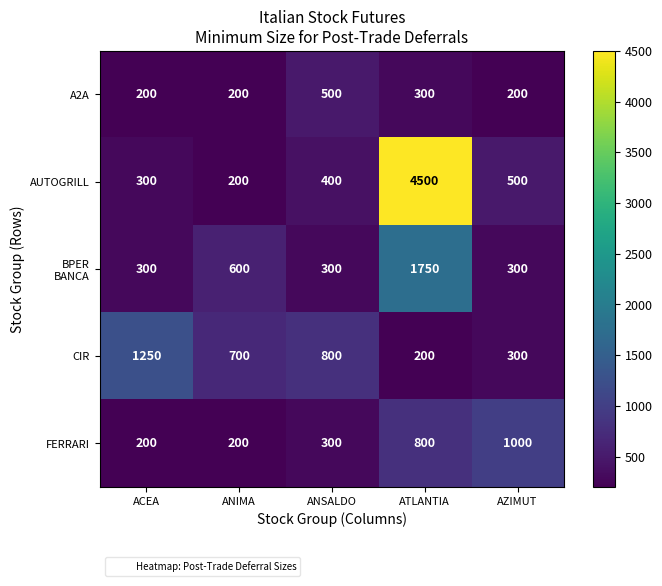

List the labels in order of CIR value, smallest first.

ATLANTIA, AZIMUT, ANIMA, ANSALDO, ACEA